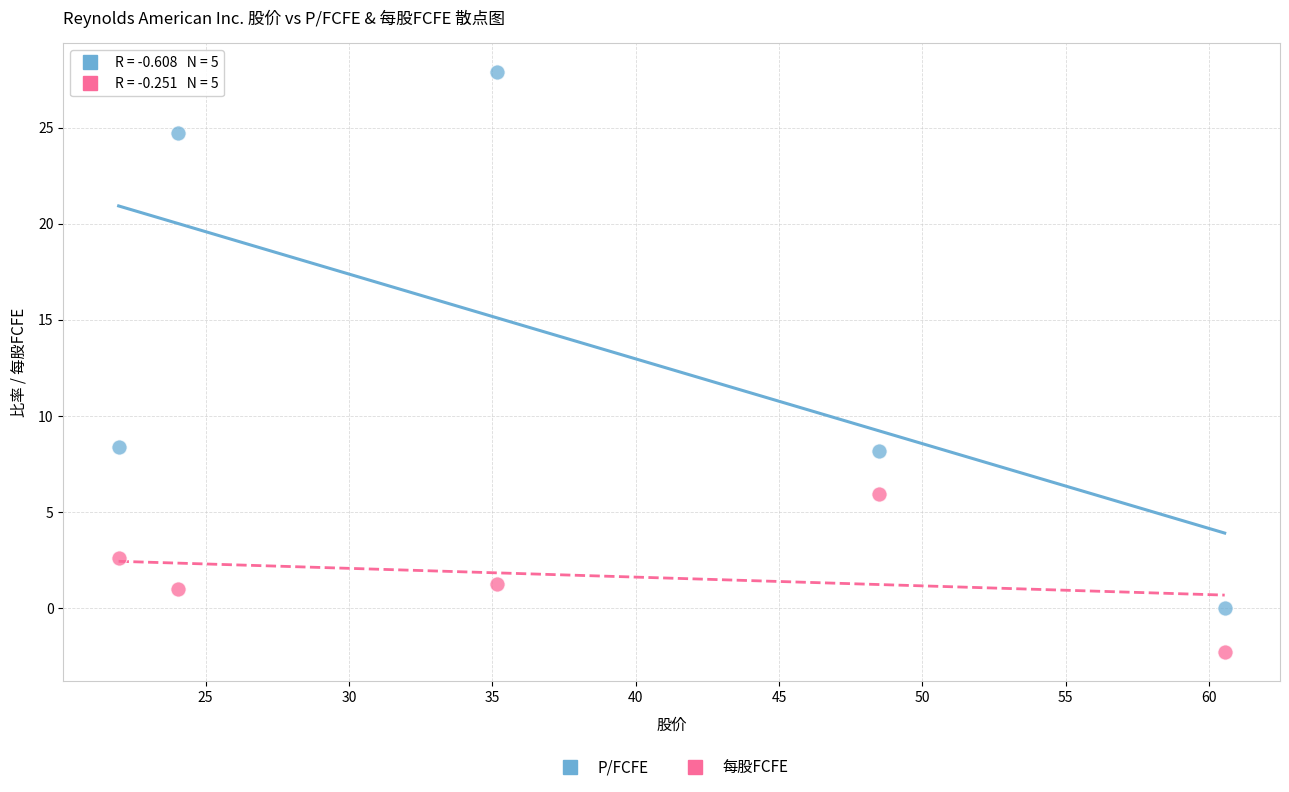

Across all data points, what is the average X value?

38.0